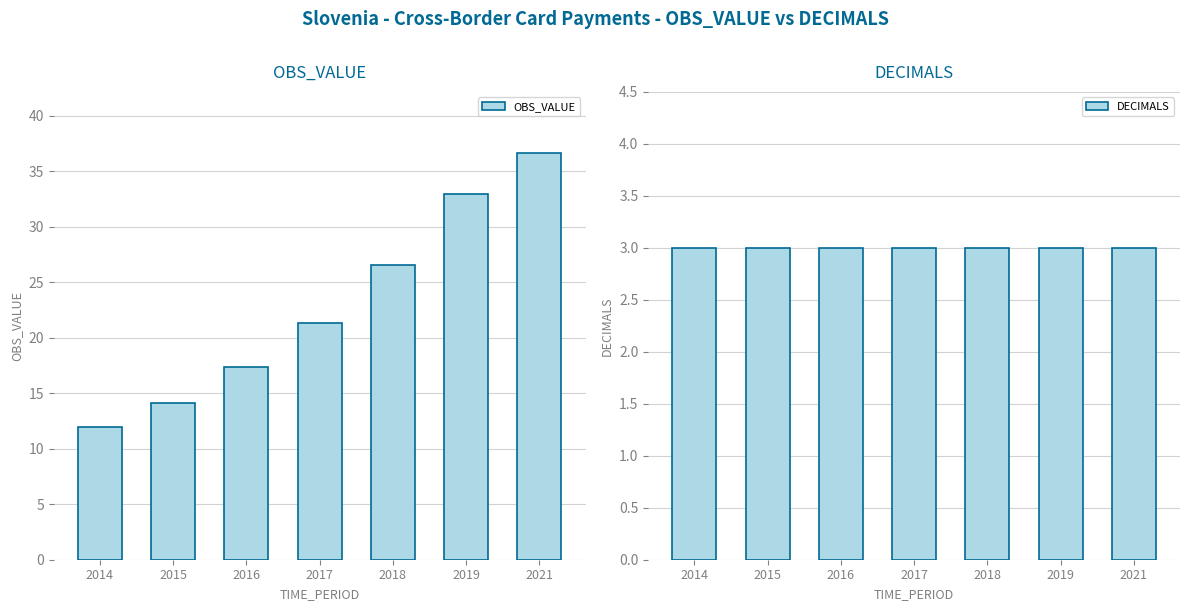

How many bars are there in total?

14